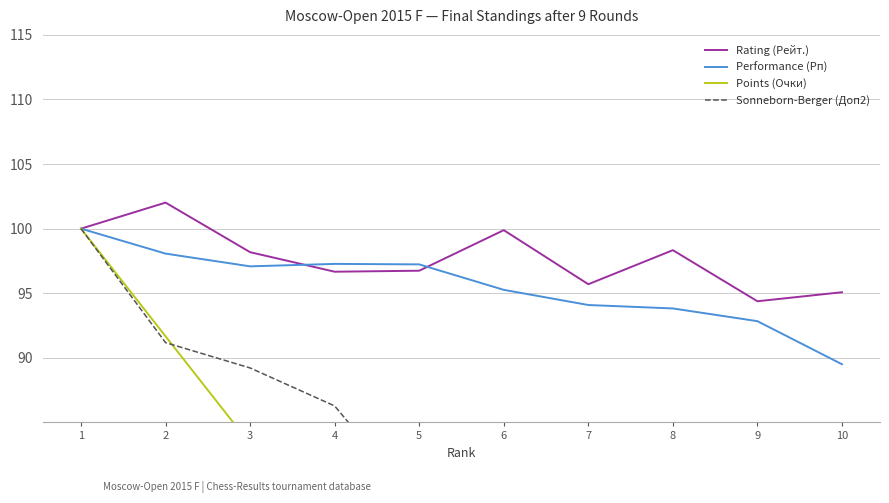

The Performance (Рп) series shows 92.8 at 9. True or false?

True